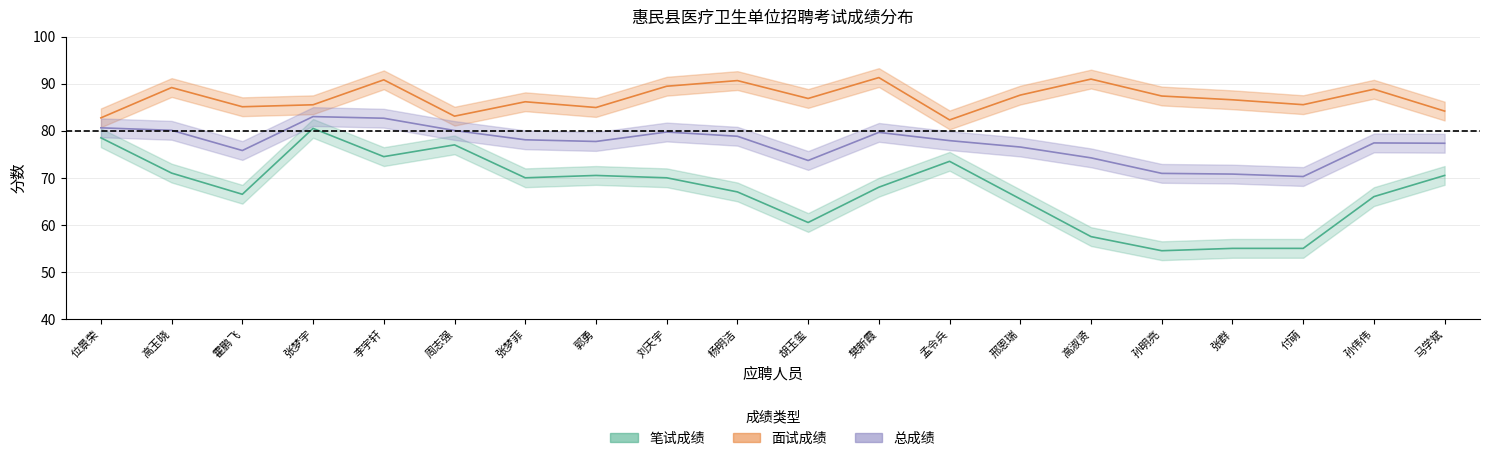

Reading left to right, extract all data points from this chart.

笔试成绩: 位景荣=78.5	高玉晓=71.0	霍鹏飞=66.5	张梦宇=80.5	李宇轩=74.5	周志强=77.0	张梦菲=70.0	郭勇=70.5	刘天宇=70.0	杨明洁=67.0	胡玉玺=60.5	樊新霞=68.0	孟令兵=73.5	邢恩瑞=65.5	高淑贤=57.5	孙明亮=54.5	张群=55.0	付萌=55.0	孙伟伟=66.0	马学斌=70.5
面试成绩: 位景荣=82.7	高玉晓=89.2	霍鹏飞=85.1	张梦宇=85.5	李宇轩=90.8	周志强=83.1	张梦菲=86.2	郭勇=84.9	刘天宇=89.5	杨明洁=90.7	胡玉玺=86.9	樊新霞=91.3	孟令兵=82.3	邢恩瑞=87.6	高淑贤=91.0	孙明亮=87.4	张群=86.6	付萌=85.5	孙伟伟=88.8	马学斌=84.2
总成绩: 位景荣=80.6	高玉晓=80.1	霍鹏飞=75.8	张梦宇=83.0	李宇轩=82.7	周志强=80.0	张梦菲=78.1	郭勇=77.7	刘天宇=79.7	杨明洁=78.8	胡玉玺=73.7	樊新霞=79.7	孟令兵=77.9	邢恩瑞=76.5	高淑贤=74.2	孙明亮=70.9	张群=70.8	付萌=70.3	孙伟伟=77.4	马学斌=77.3